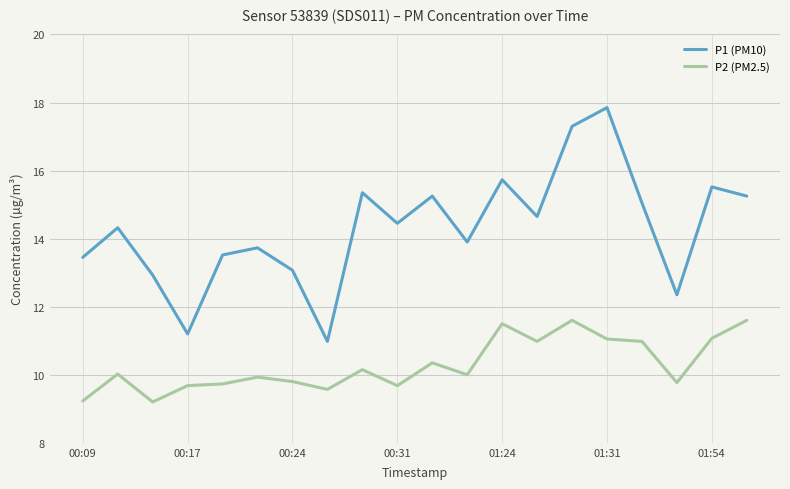

How many series are shown in this chart?

2